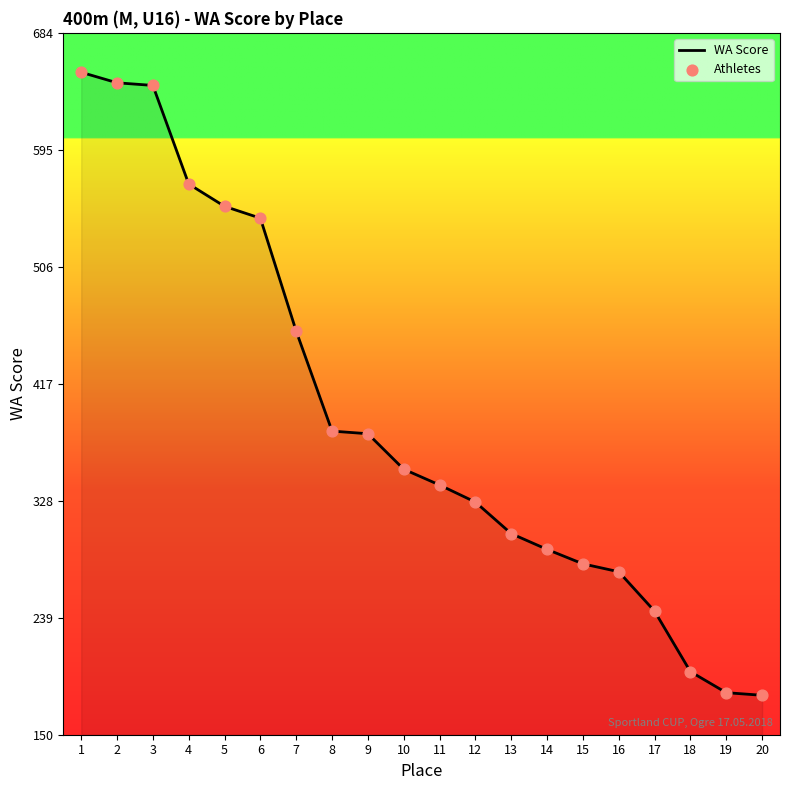

What is the change in value from 4 to 18?

-371